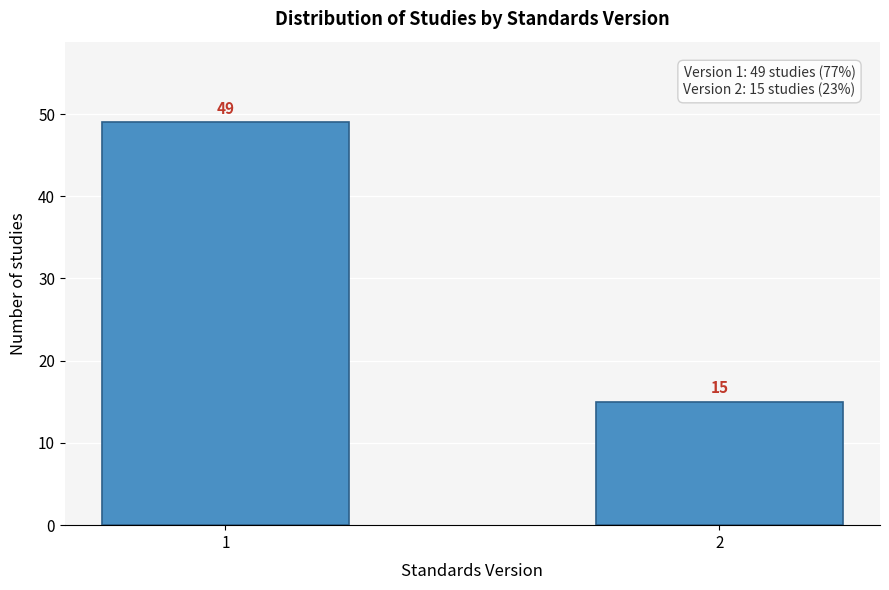

Reading left to right, transcribe all the data shown in this chart.

1=49	2=15